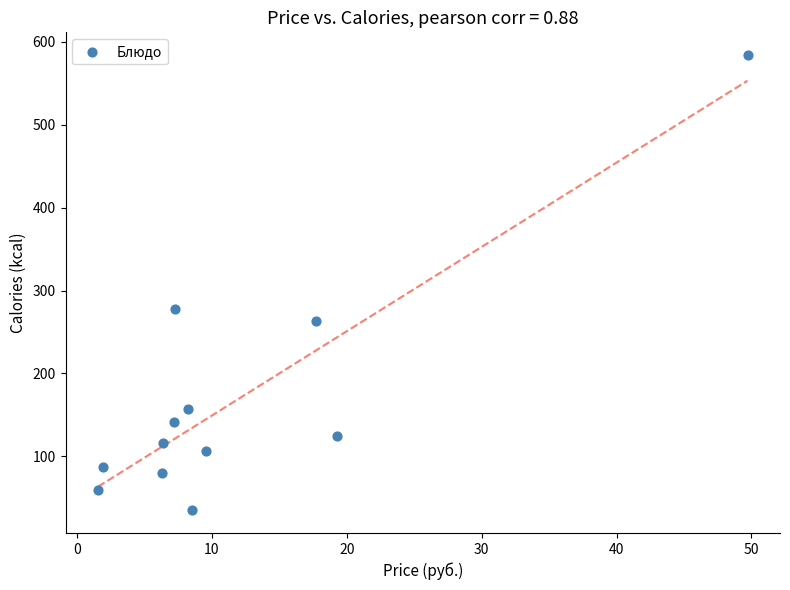

What is the average Y value?

169